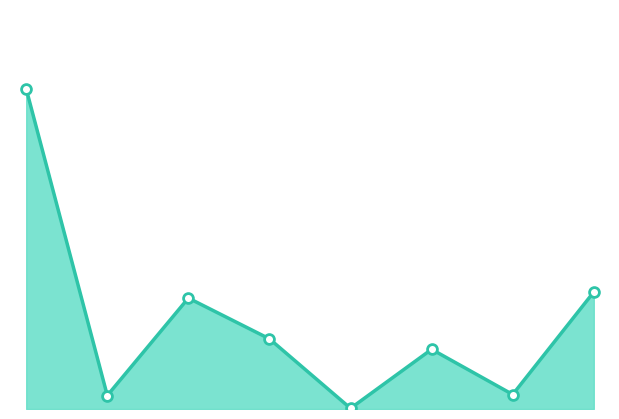

How many lines are shown in the chart?

1